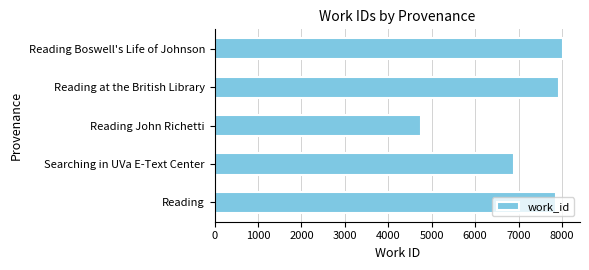

Where is the data nearest to the value 6381?

Searching in UVa E-Text Center